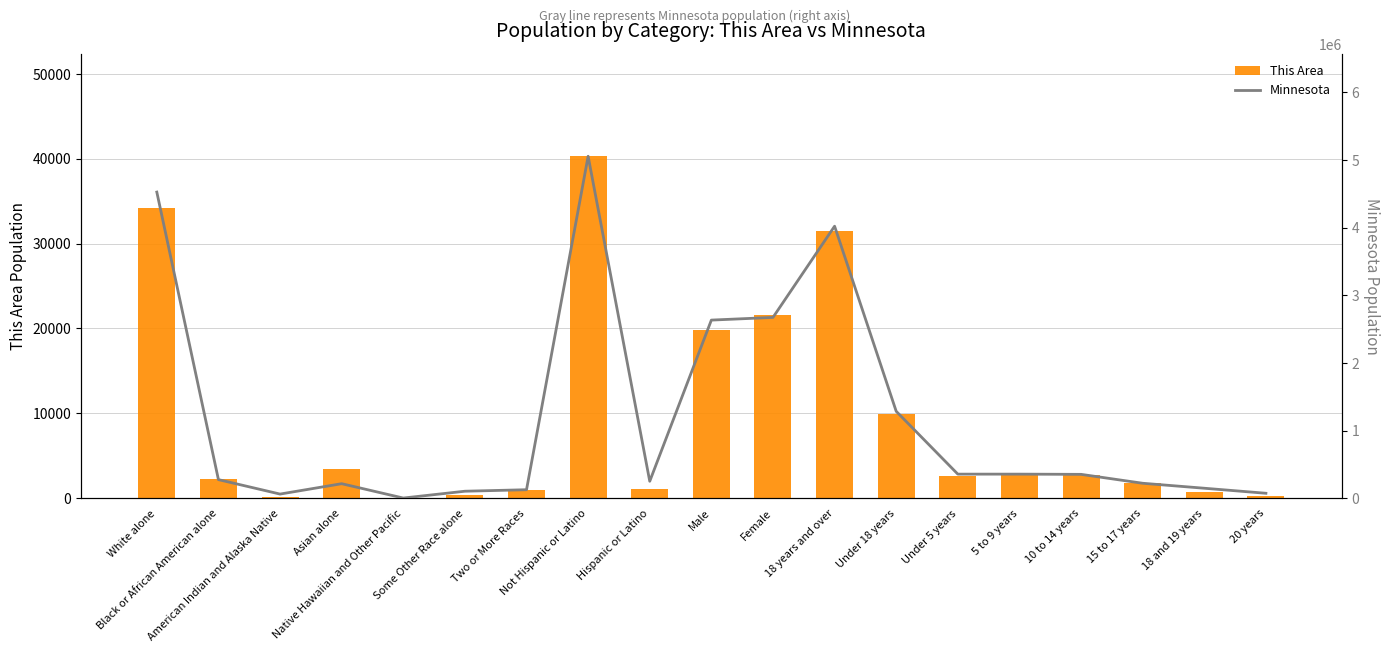

What is the sum of all This Area values?

176588